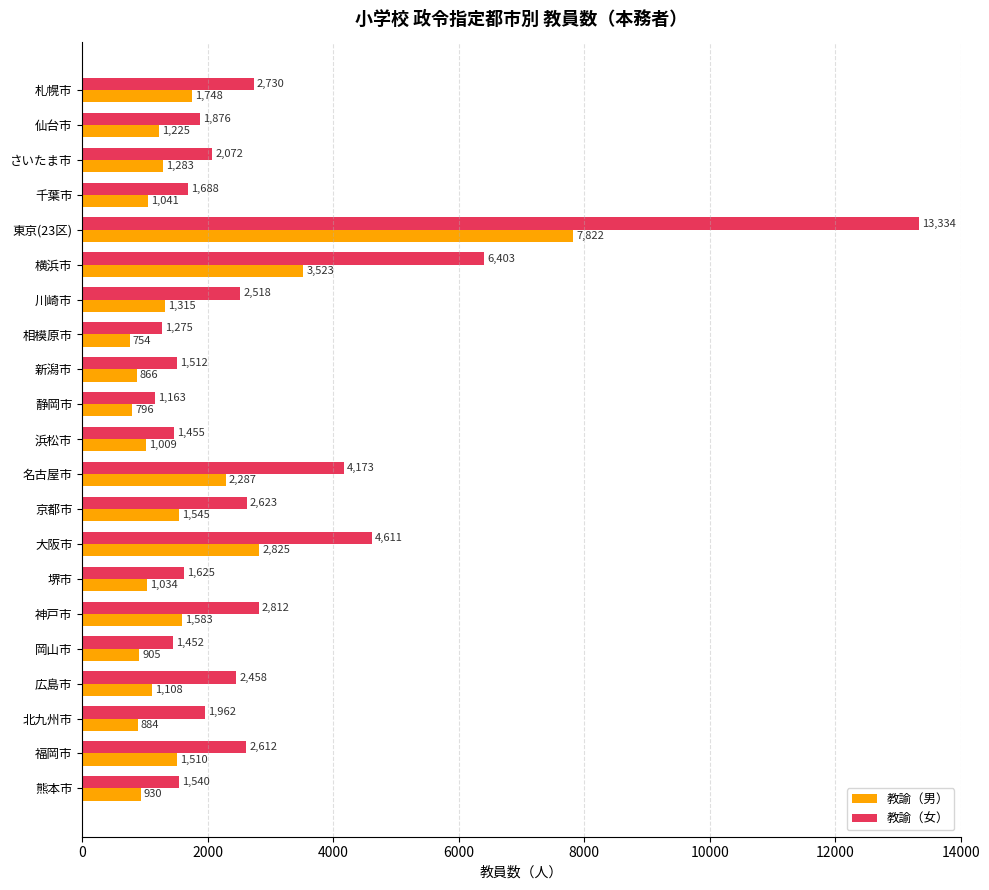

List the labels in order of 教諭（女） value, smallest first.

静岡市, 相模原市, 岡山市, 浜松市, 新潟市, 熊本市, 堺市, 千葉市, 仙台市, 北九州市, さいたま市, 広島市, 川崎市, 福岡市, 京都市, 札幌市, 神戸市, 名古屋市, 大阪市, 横浜市, 東京(23区)